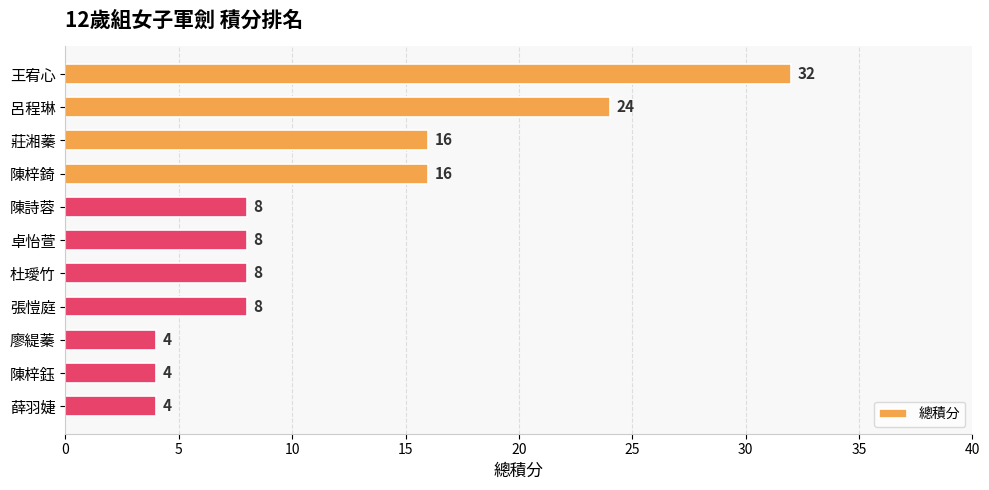

Reading top to bottom, list all the values displayed in this chart.

王宥心=32	呂程琳=24	莊湘蓁=16	陳梓錡=16	陳詩蓉=8	卓怡萱=8	杜璦竹=8	張愷庭=8	廖緹蓁=4	陳梓鈺=4	薛羽婕=4